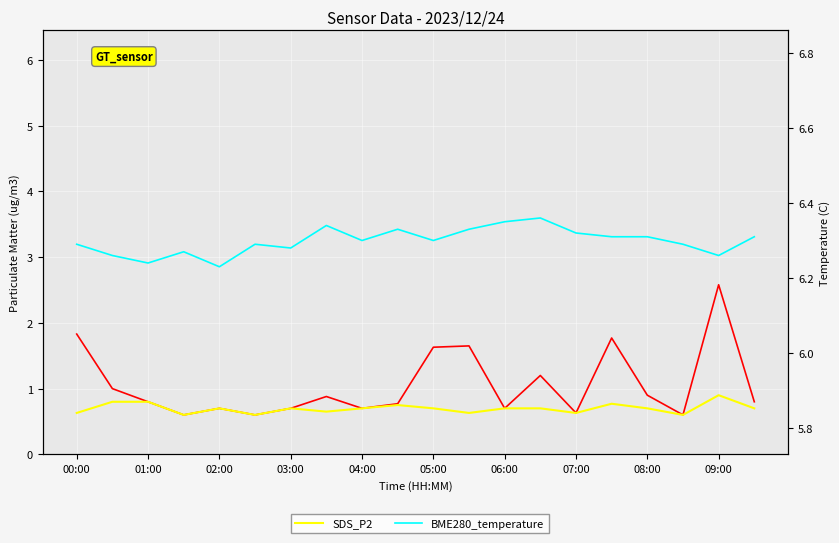

True or false: SDS_P2 and SDS_P1 intersect in this chart.

False